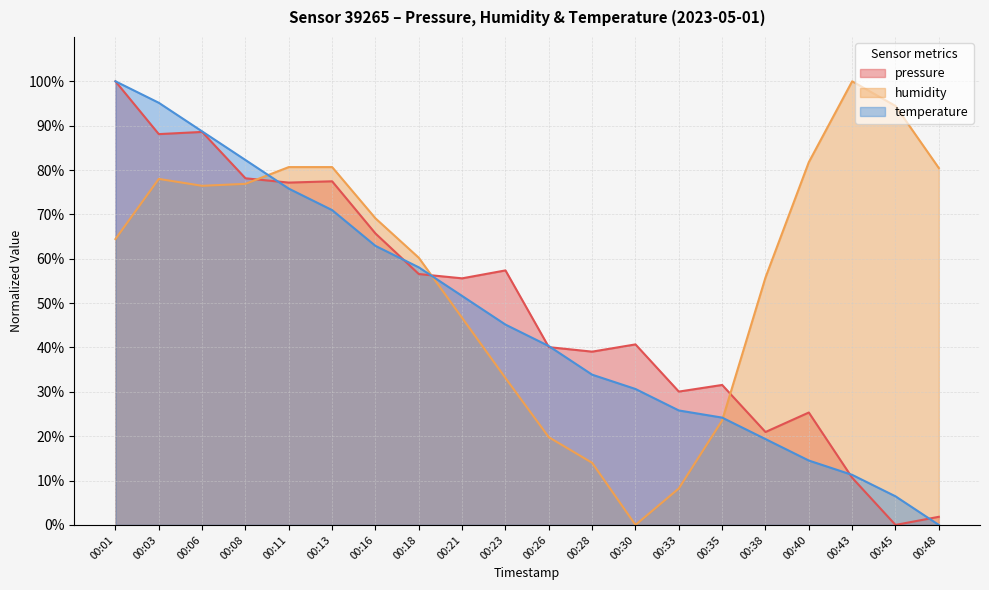

What are all the series names shown in the legend?

pressure, humidity, temperature